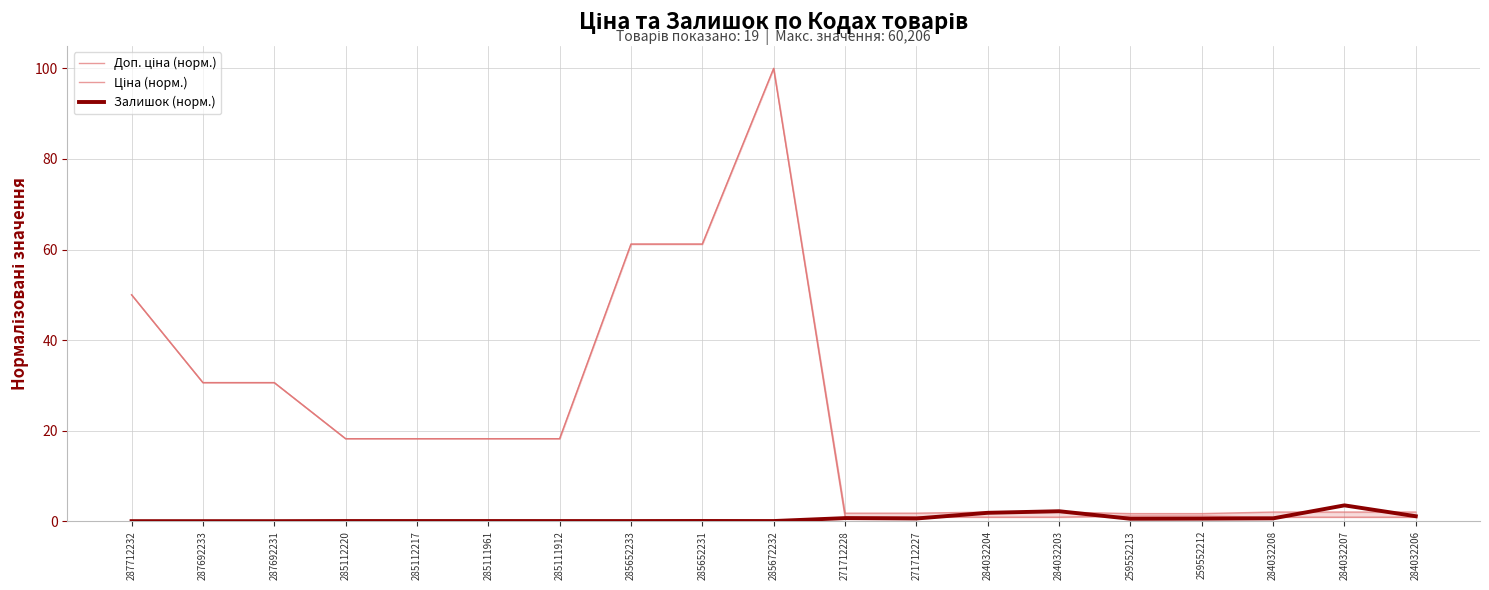

Is the value of Залишок (норм.) at 271712227 greater than the value of Доп. ціна (норм.) at 284032207?

No